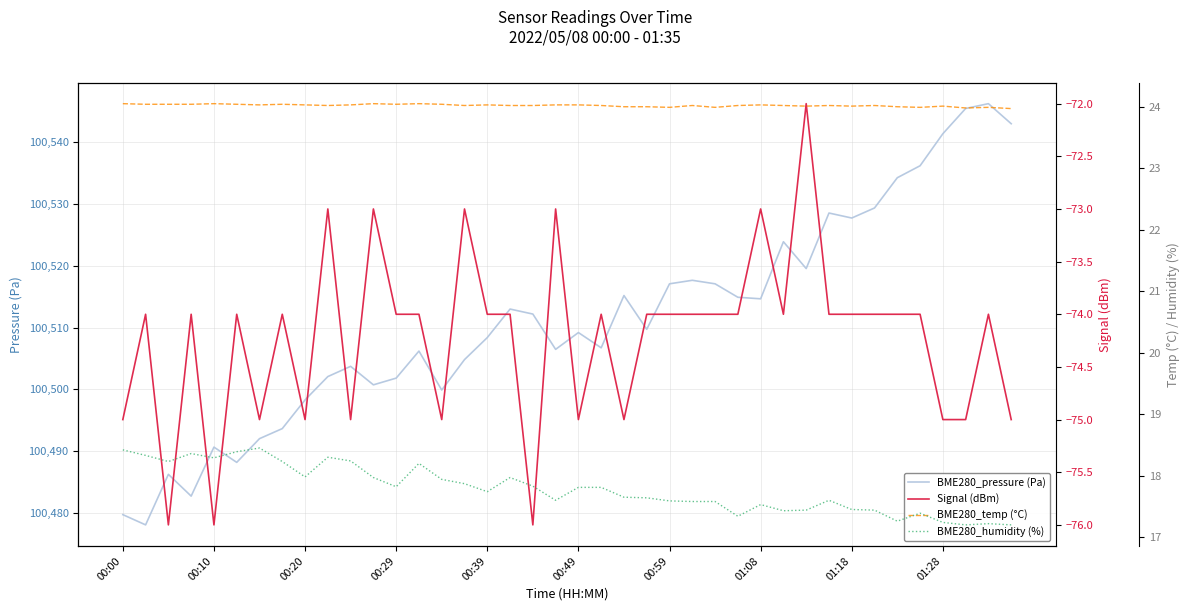

The value of BME280_pressure (Pa) at 27 is 164151.3. True or false?

False